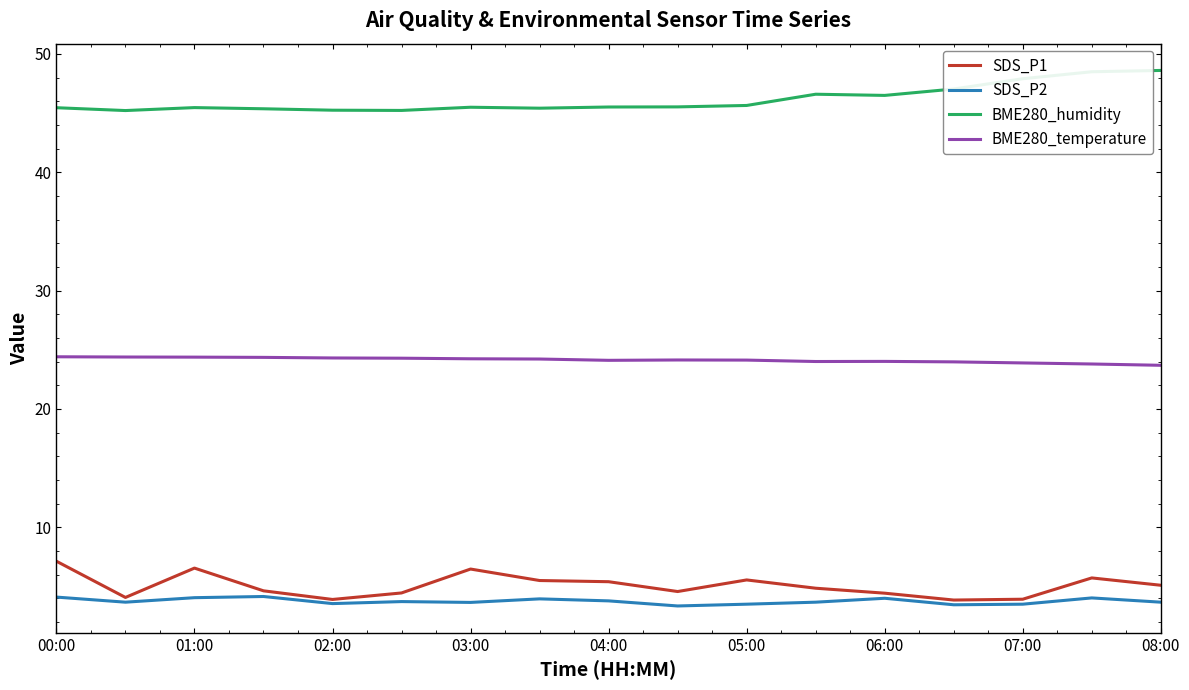

Which series has the largest total across all categories?

BME280_humidity